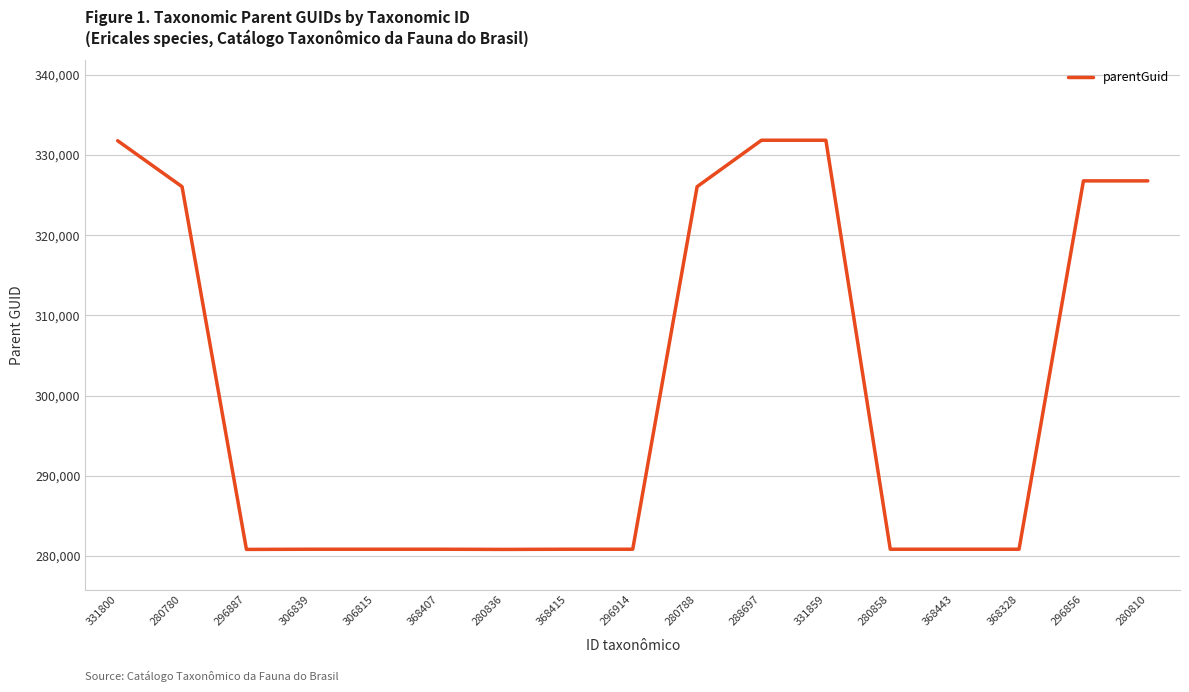

Approximately how many times larger is the value at 280788 compared to 296887?

1.2